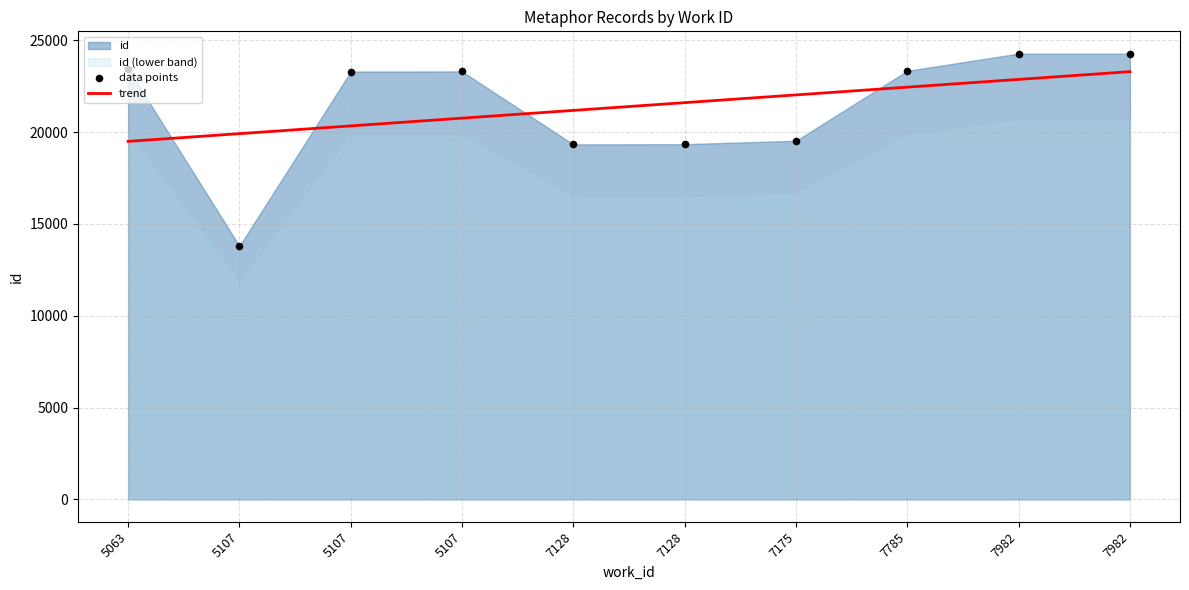

At which category is the sum across all series the highest?

7982